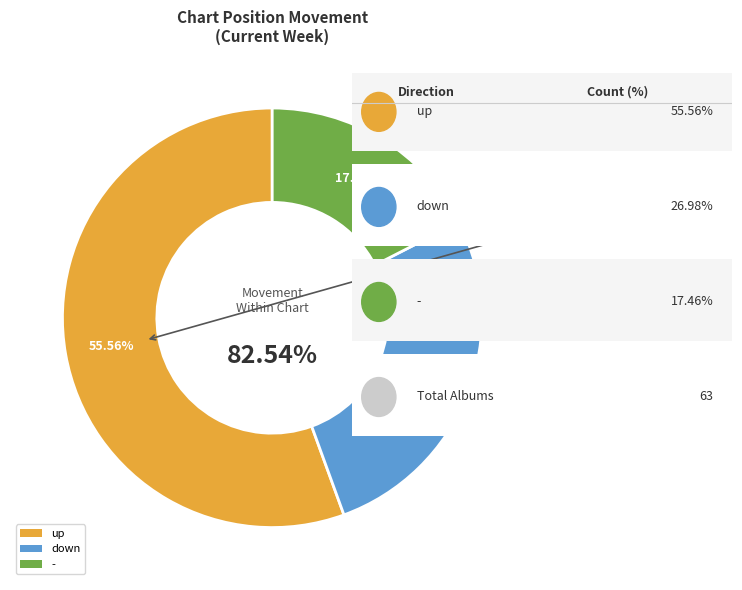

Which slice is the largest?

up